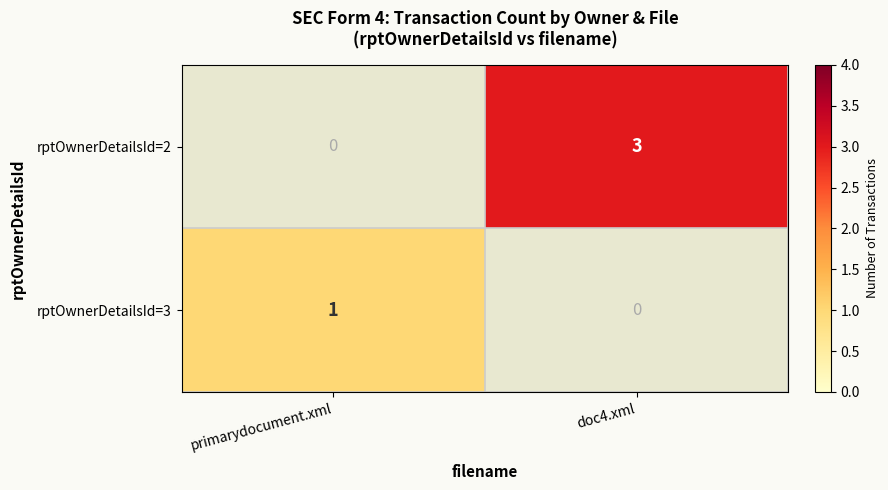

The value of rptOwnerDetailsId=2 at doc4.xml is 1. True or false?

False